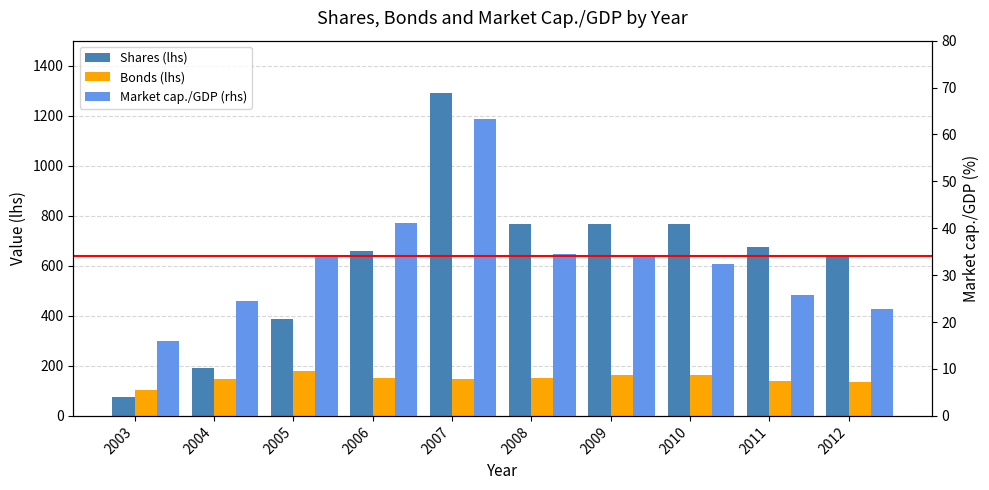

What is the difference between the maximum and minimum values in the Shares (lhs) series?

1215.0